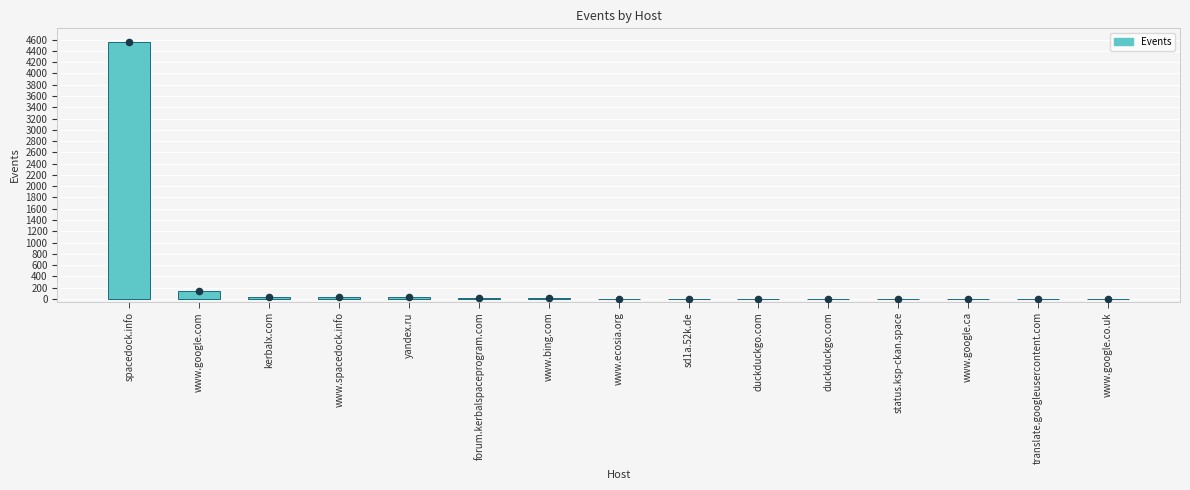

Approximately how many times larger is the value at kerbalx.com compared to www.google.co.uk?

18.0